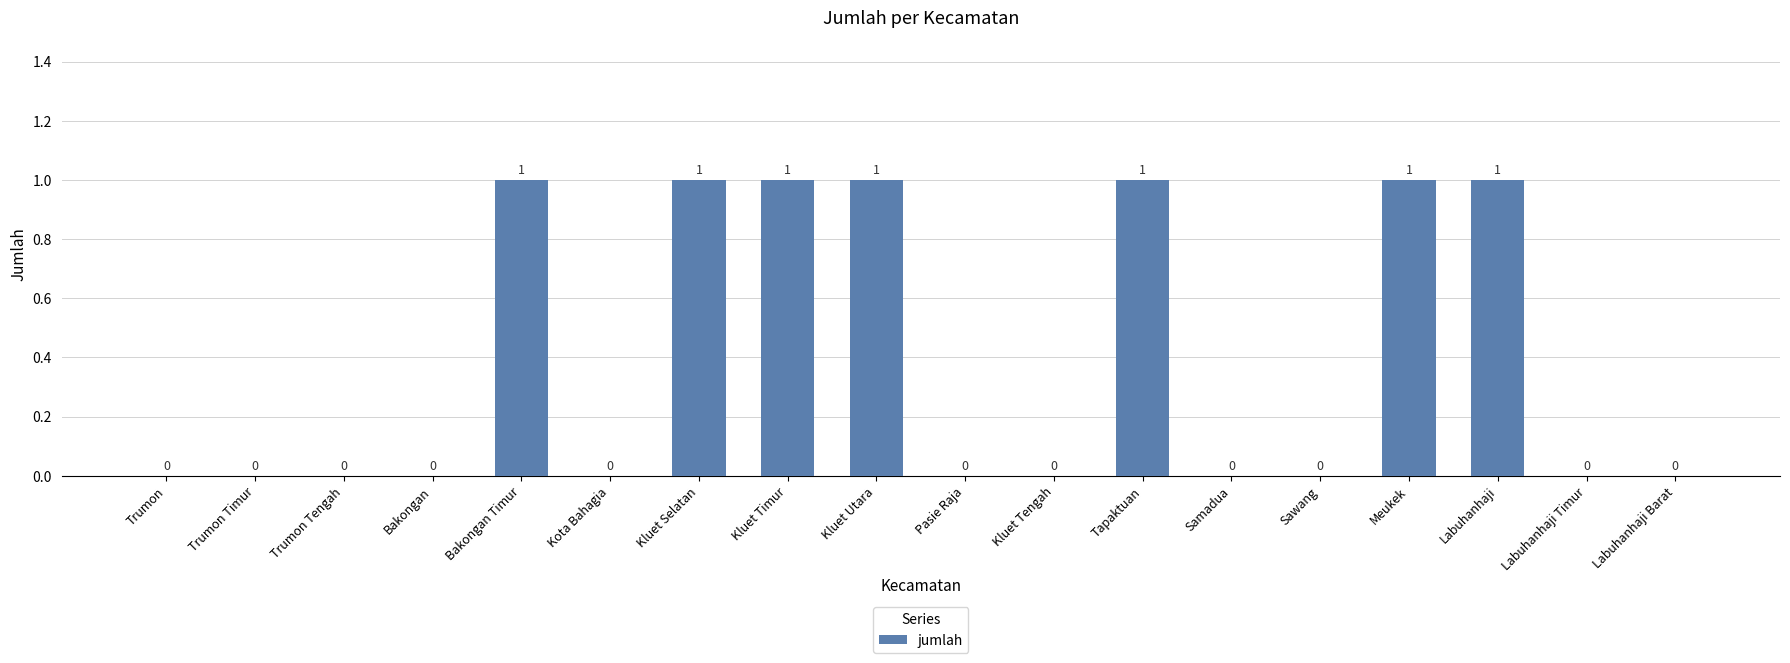

Which has a higher value, Sawang or Bakongan Timur?

Bakongan Timur